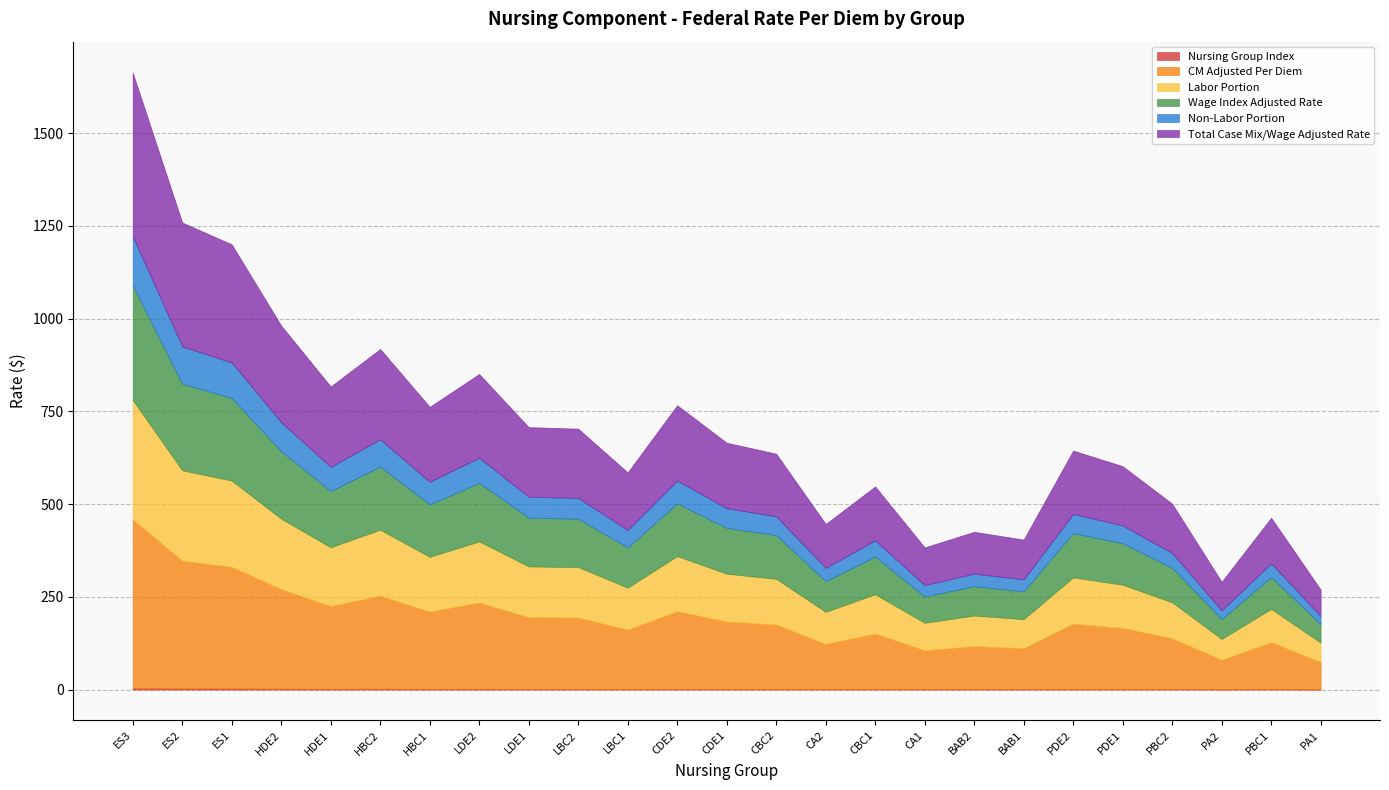

True or false: Nursing Group Index and Total Case Mix/Wage Adjusted Rate intersect in this chart.

False